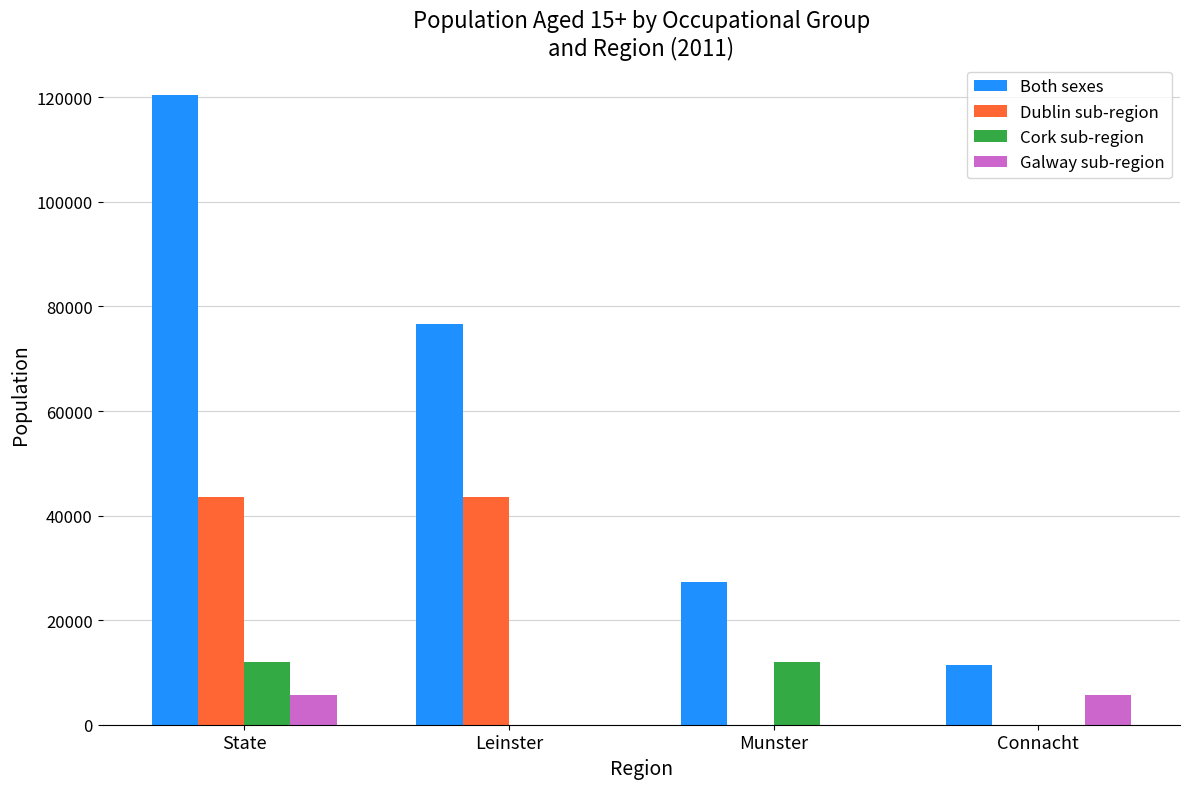

Reading left to right, what are all the values shown in this chart?

Both sexes: State=120505	Leinster=76558	Munster=27213	Connacht=11382
Dublin sub-region: State=43635	Leinster=43635	Munster=0	Connacht=0
Cork sub-region: State=12069	Leinster=0	Munster=12069	Connacht=0
Galway sub-region: State=5697	Leinster=0	Munster=0	Connacht=5697